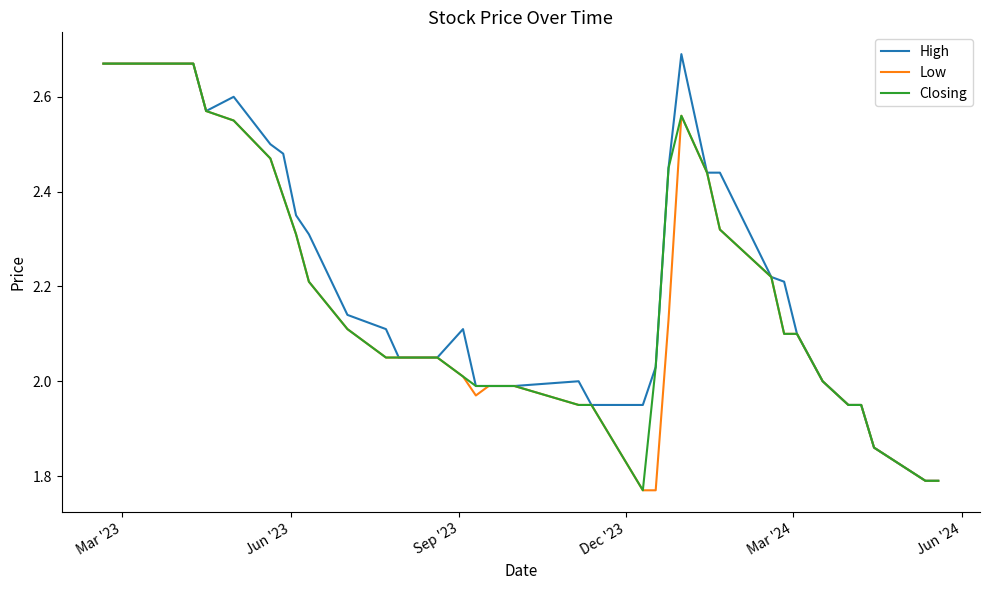

What are all the series names shown in the legend?

High, Low, Closing